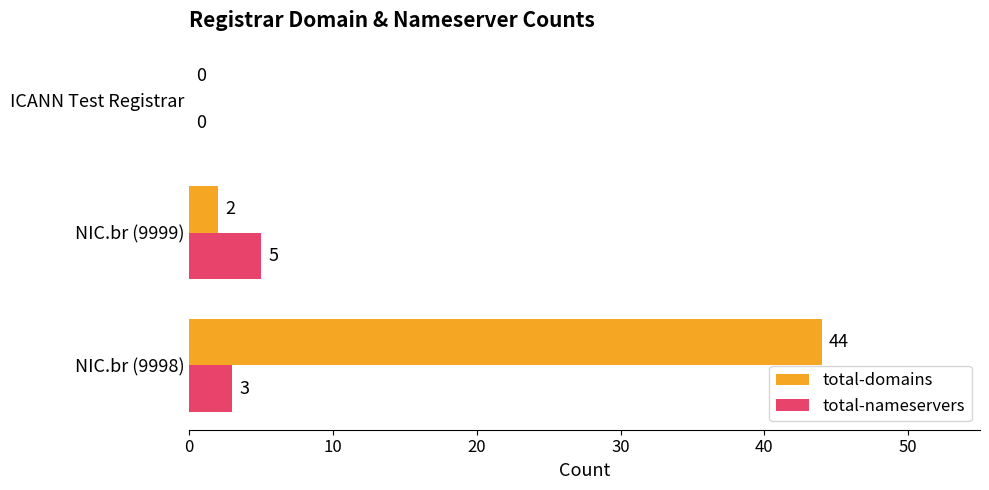

What is the sum of all total-nameservers values?

8